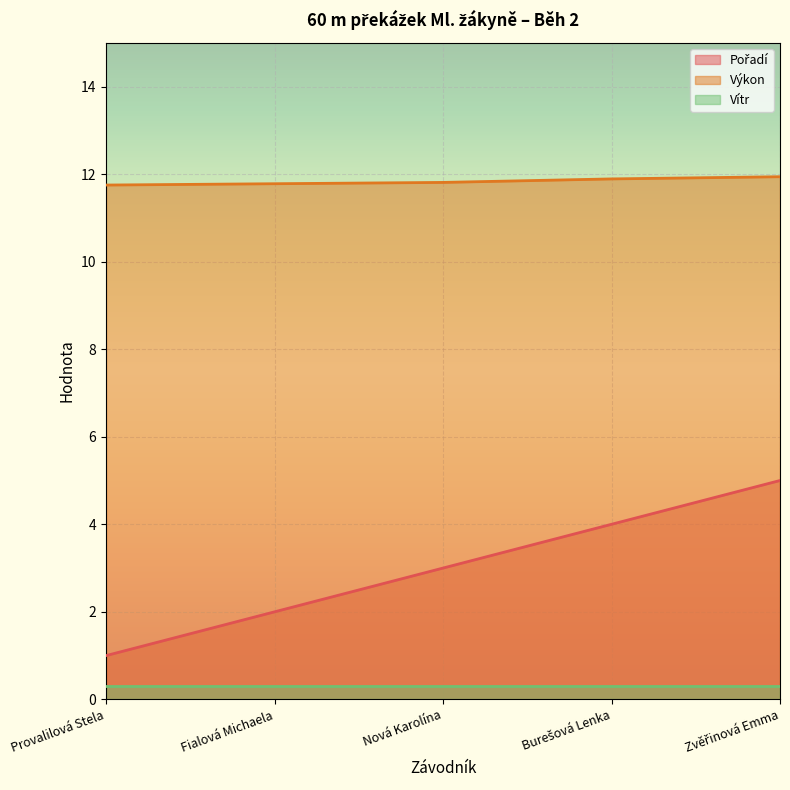

What is the total value across all series at Fialová Michaela?

14.1